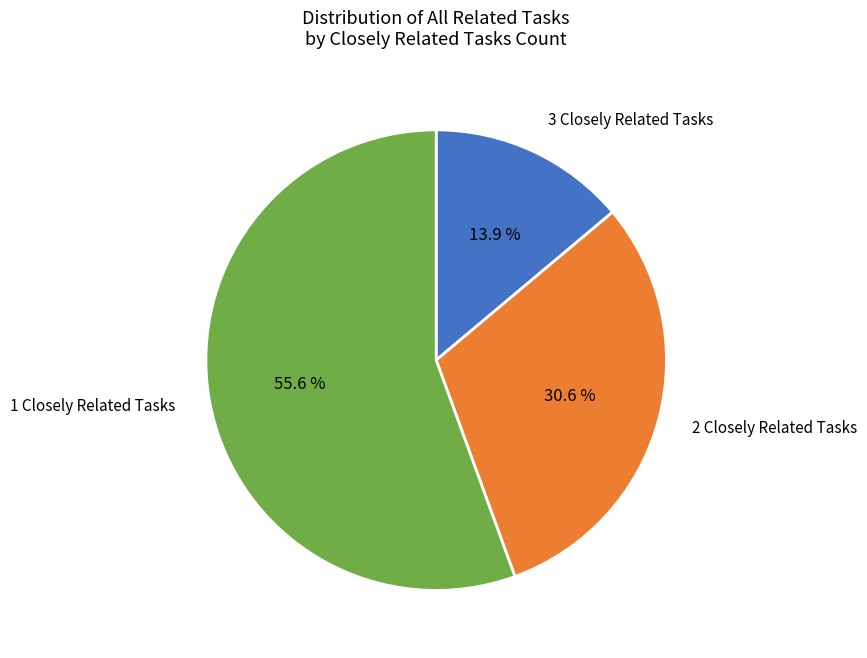

Does any single category account for the majority?

Yes